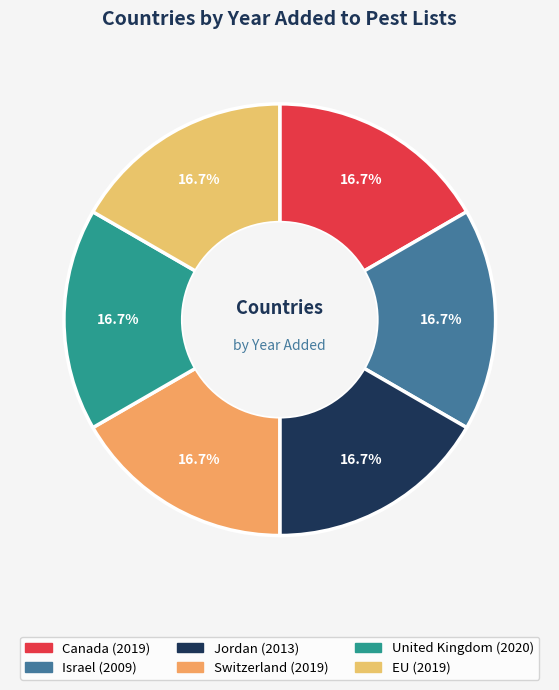

What percentage is NOT represented by Israel?

83.4%